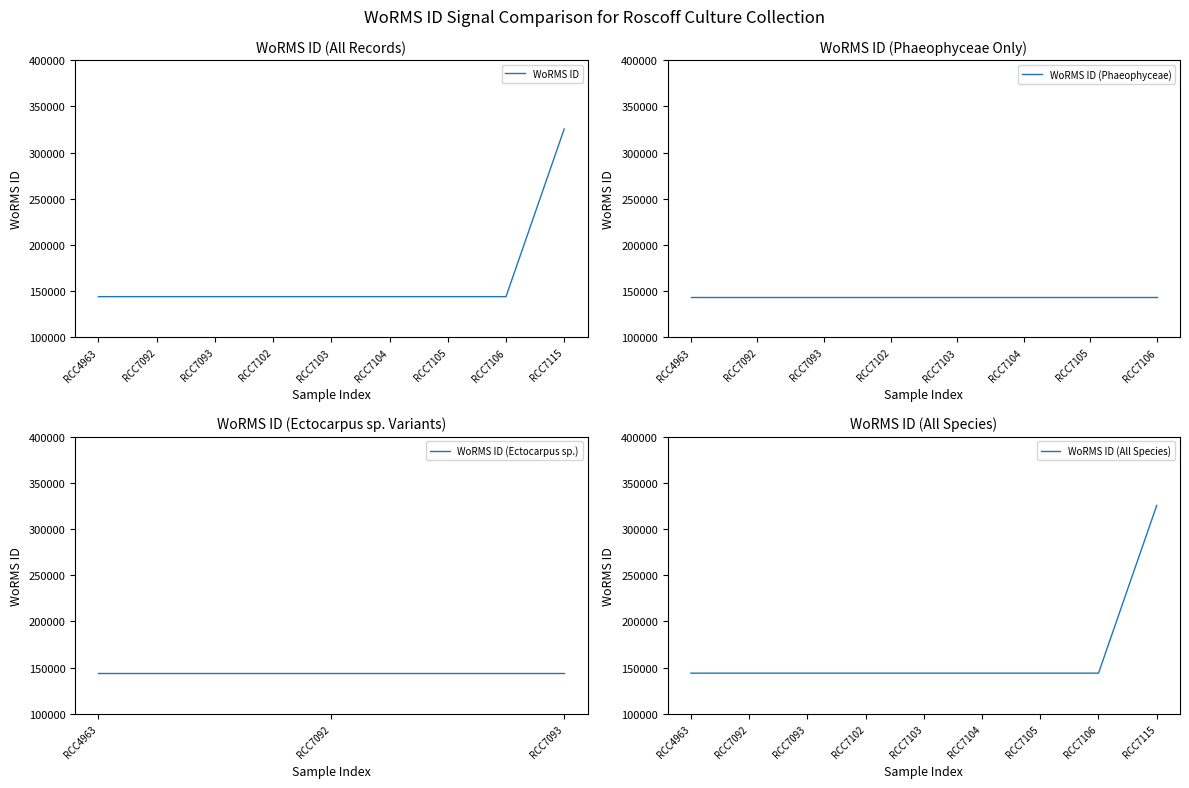

What is the value of the 2nd point from the left?

144099